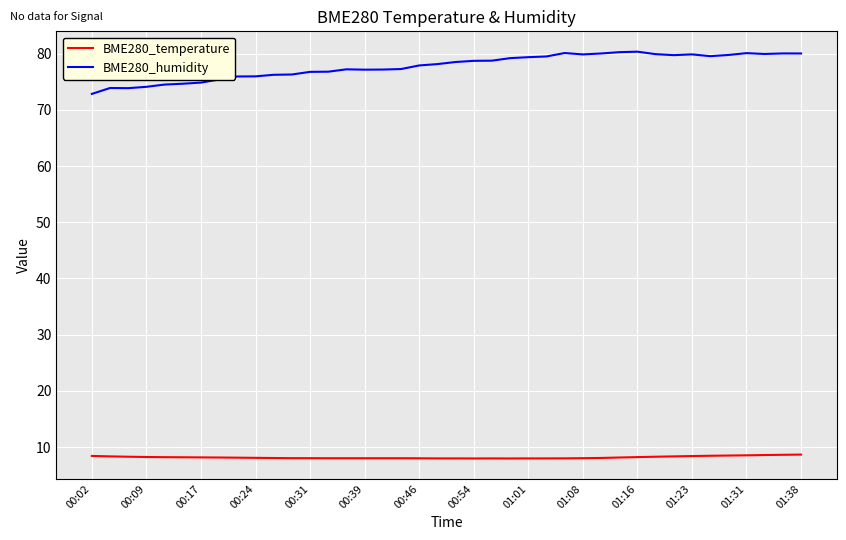

What is the smallest value displayed?

8.0